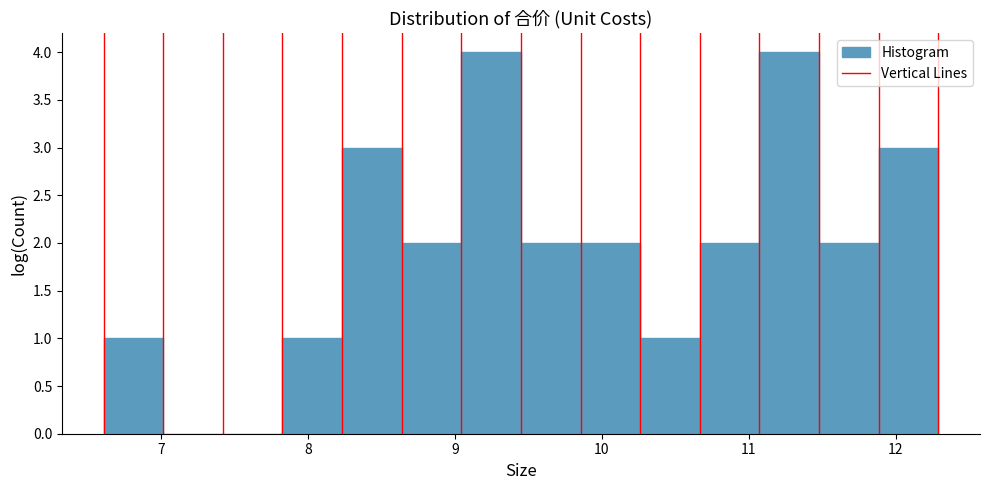

Reading left to right, list every bar in this chart as the range it spans on the x-axis followed by its height. Neither the bar edges nor the heights are printed on the chart, so give them approximately, as read against the axes.

6.6 to 7.0: 1
7.0 to 7.4: 0
7.4 to 7.8: 0
7.8 to 8.2: 1
8.2 to 8.6: 3
8.6 to 9.0: 2
9.0 to 9.4: 4
9.4 to 9.9: 2
9.9 to 10.3: 2
10.3 to 10.7: 1
10.7 to 11.1: 2
11.1 to 11.5: 4
11.5 to 11.9: 2
11.9 to 12.3: 3